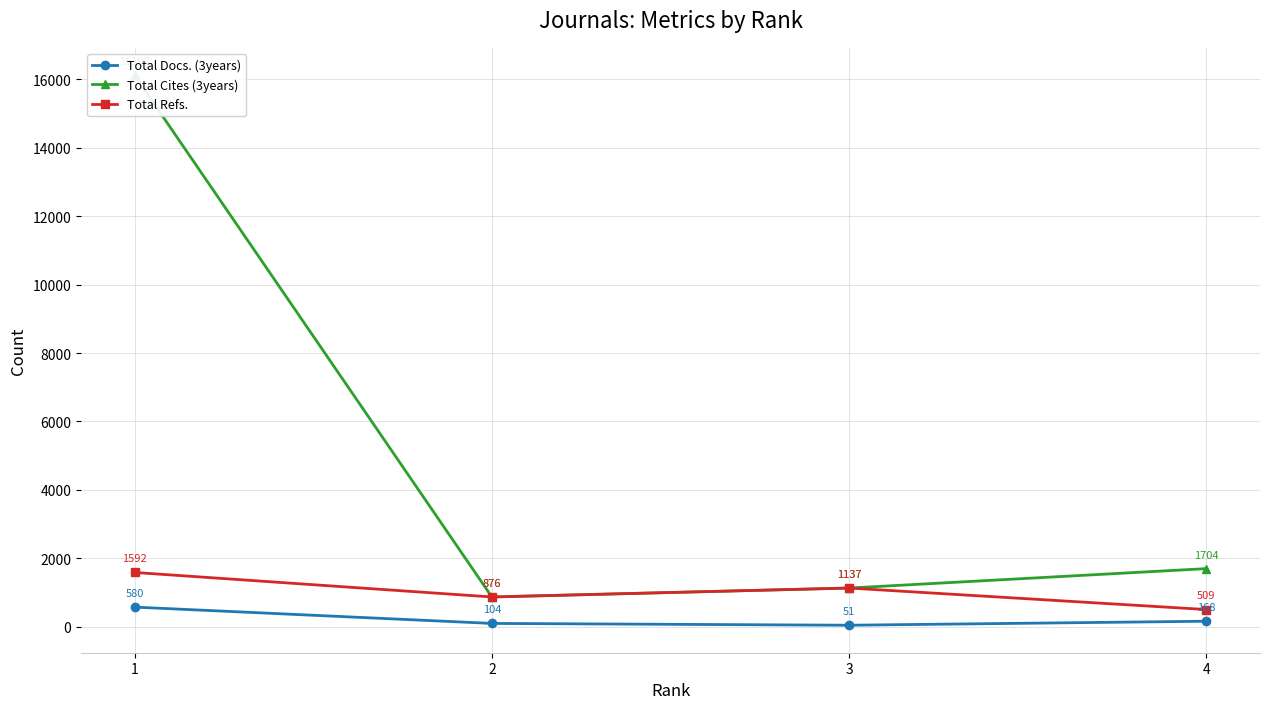

What is the lowest value of the Total Cites (3years) series?

876